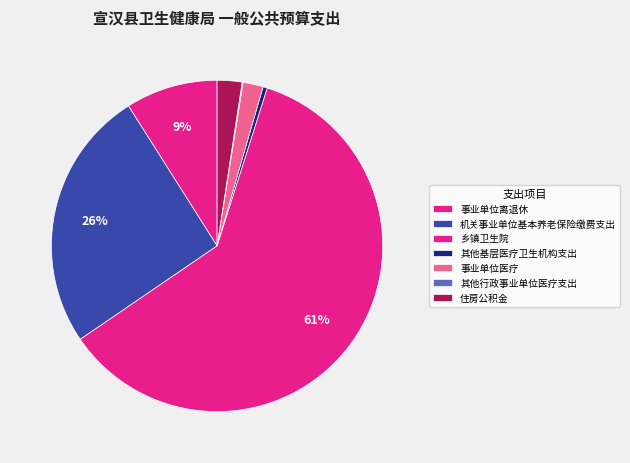

To the nearest percent, what is the combined percentage of 住房公积金 and 其他行政事业单位医疗支出?

3%